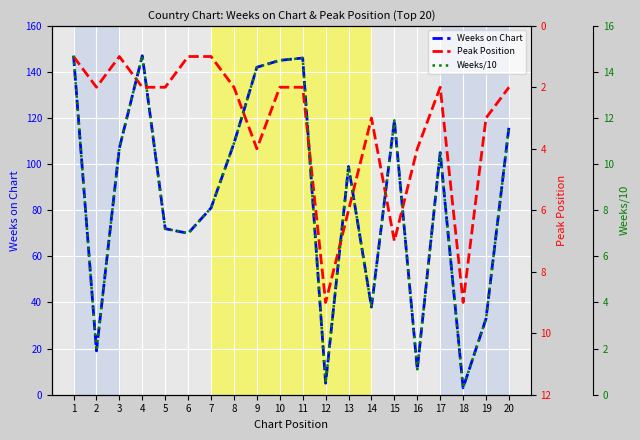

Reading left to right, transcribe all the data shown in this chart.

Weeks on Chart: 1=147.0	2=19.0	3=107.0	4=147.0	5=72.0	6=70.0	7=81.0	8=109.0	9=142.0	10=145.0	11=146.0	12=5.0	13=99.0	14=38.0	15=119.0	16=11.0	17=105.0	18=3.0	19=33.0	20=116.0
Peak Position: 1=1.0	2=2.0	3=1.0	4=2.0	5=2.0	6=1.0	7=1.0	8=2.0	9=4.0	10=2.0	11=2.0	12=9.0	13=6.0	14=3.0	15=7.0	16=4.0	17=2.0	18=9.0	19=3.0	20=2.0
Weeks/10: 1=14.7	2=1.9	3=10.7	4=14.7	5=7.2	6=7.0	7=8.1	8=10.9	9=14.2	10=14.5	11=14.6	12=0.5	13=9.9	14=3.8	15=11.9	16=1.1	17=10.5	18=0.3	19=3.3	20=11.6